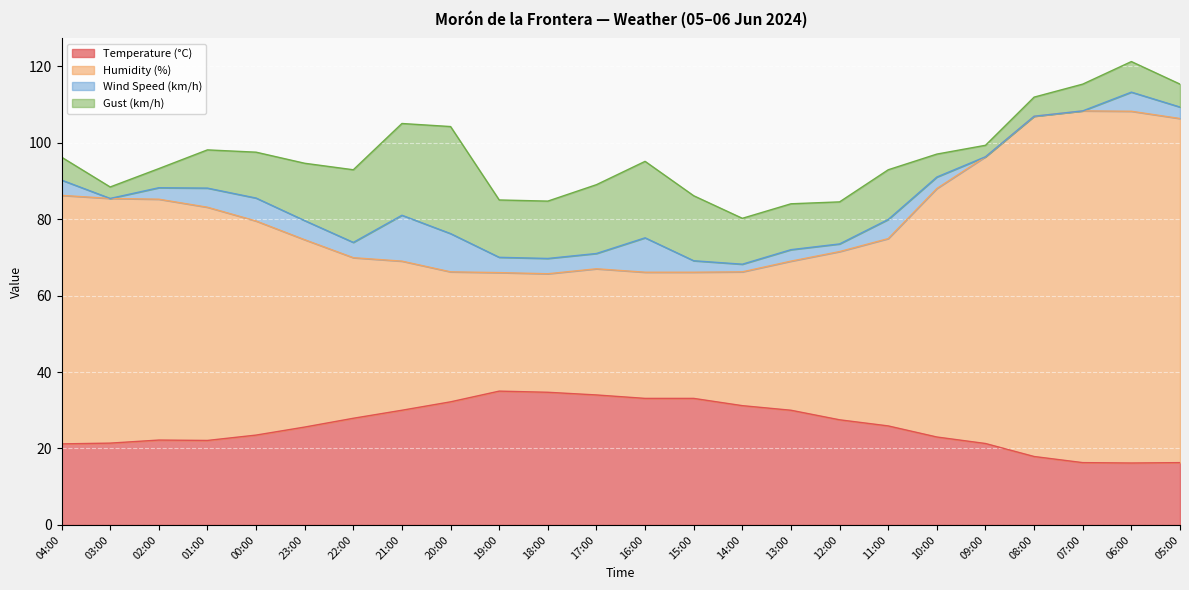

Where does the Temperature (°C) series first go above 25?

23:00